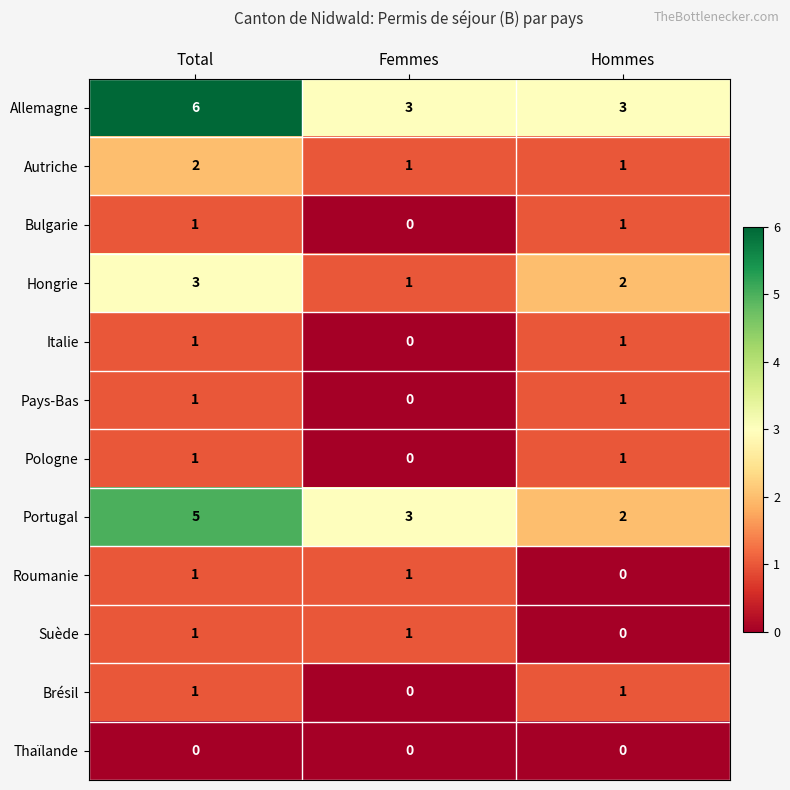

Which series changed the most between Total and Femmes?

Allemagne